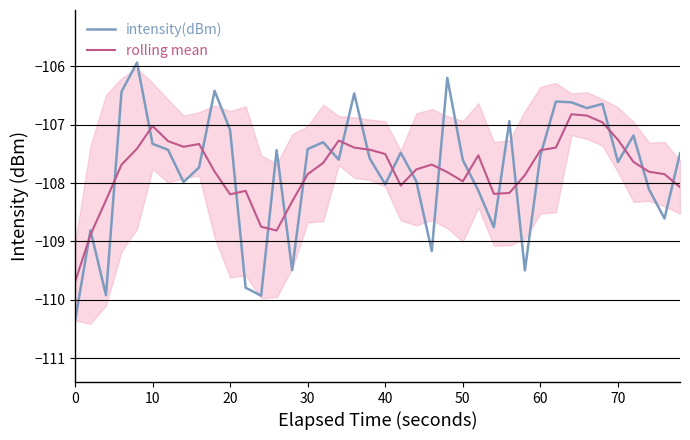

Is it true that rolling mean equals -107.0 at 10?

True